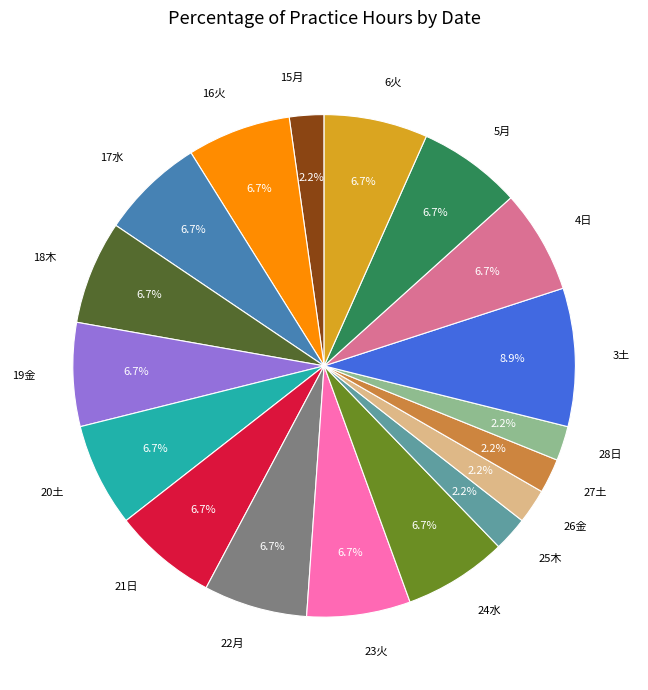

Is 15月 the majority of the pie?

No